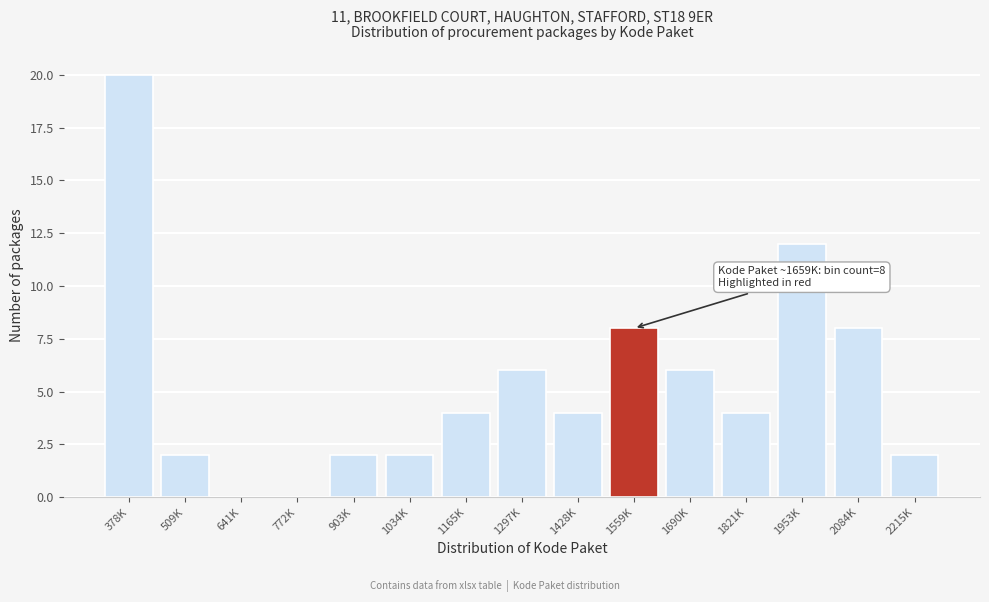

Reading left to right, what are all the values shown in this chart?

378K=20	509K=2	641K=0	772K=0	903K=2	1034K=2	1165K=4	1297K=6	1428K=4	1559K=8	1690K=6	1821K=4	1953K=12	2084K=8	2215K=2